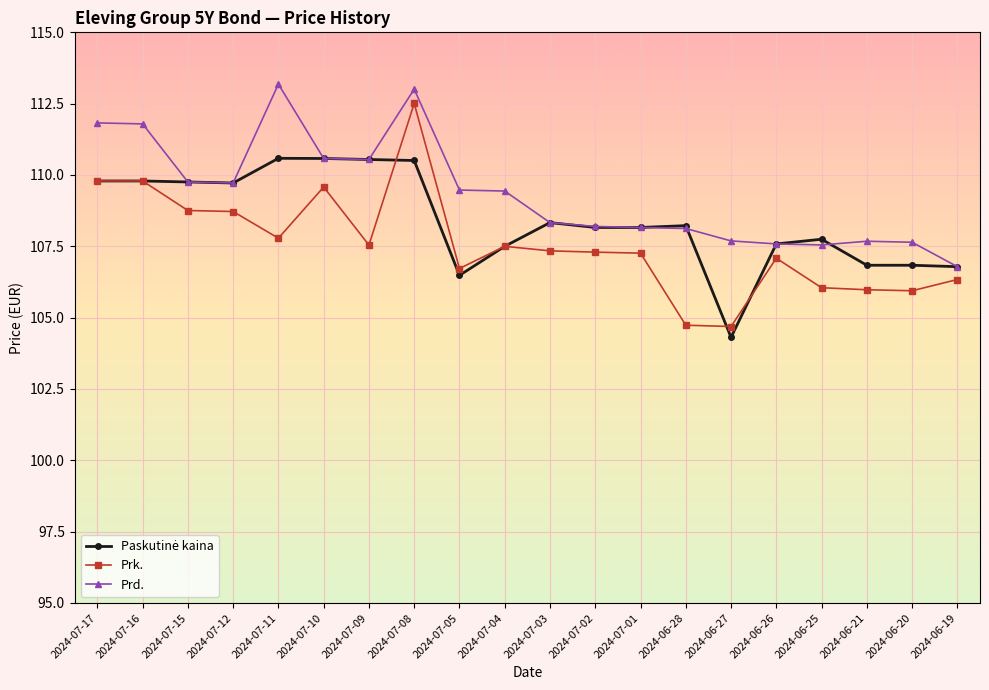

The Prk. series shows 104.7 at 2024-06-28. True or false?

True